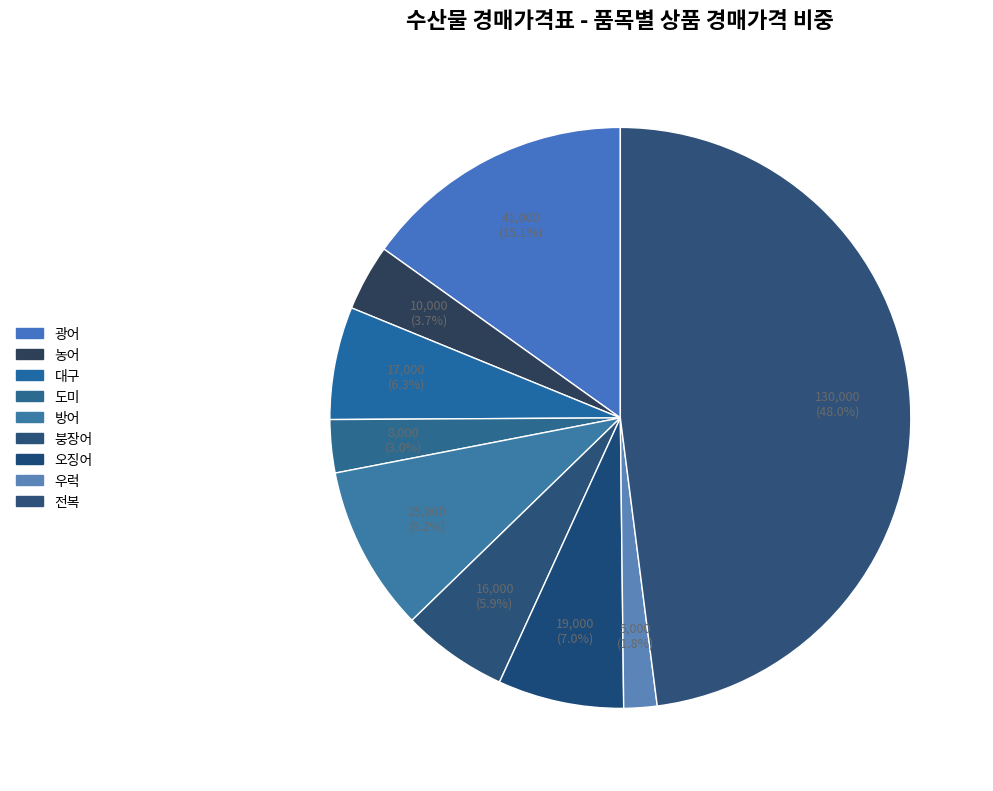

The 도미 slice represents 3% of the pie. True or false?

True